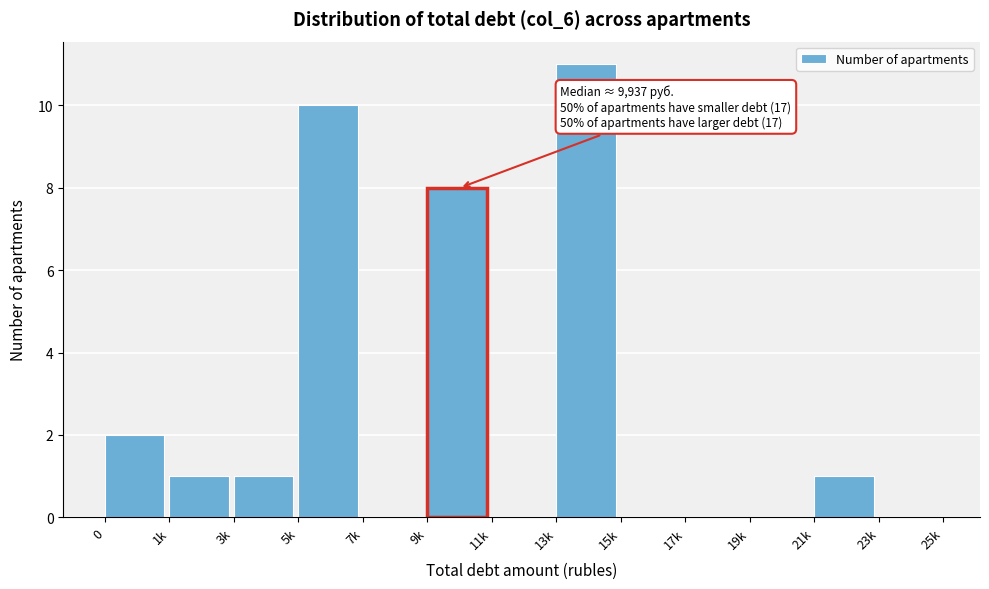

Reading left to right, extract all data points from this chart.

0=2	1k=1	3k=1	5k=10	7k=0	9k=8	11k=0	13k=11	15k=0	17k=0	19k=0	21k=1	23k=0